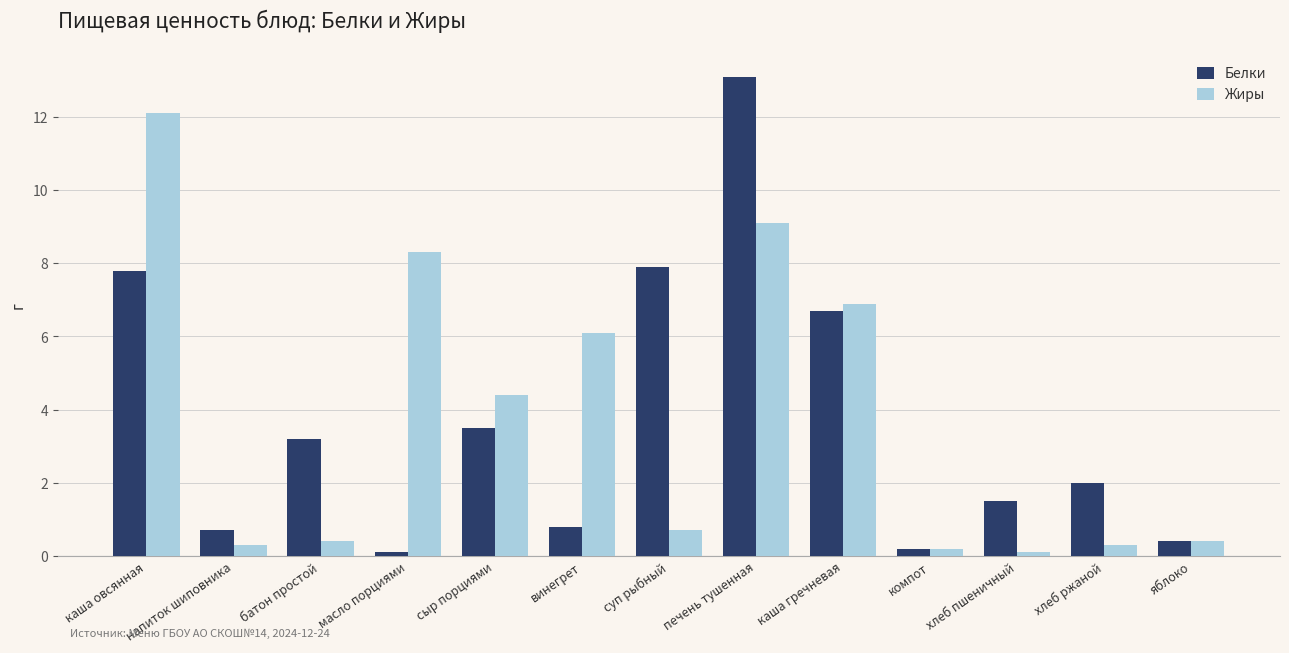

What position from the right is компот?

4